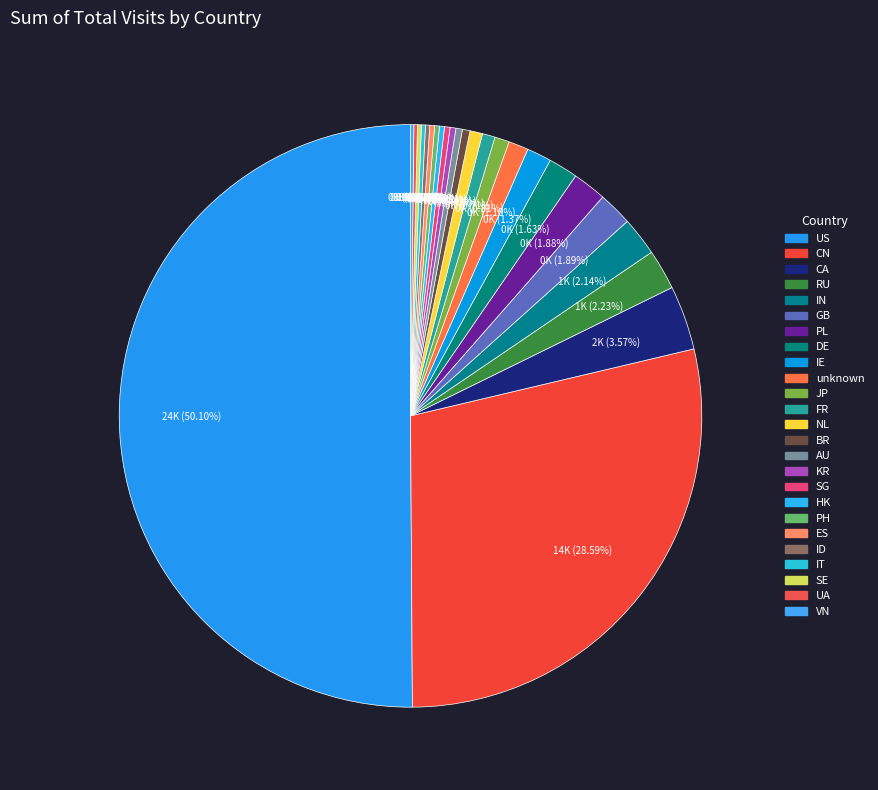

True or false: ID accounts for 15% of the total.

False